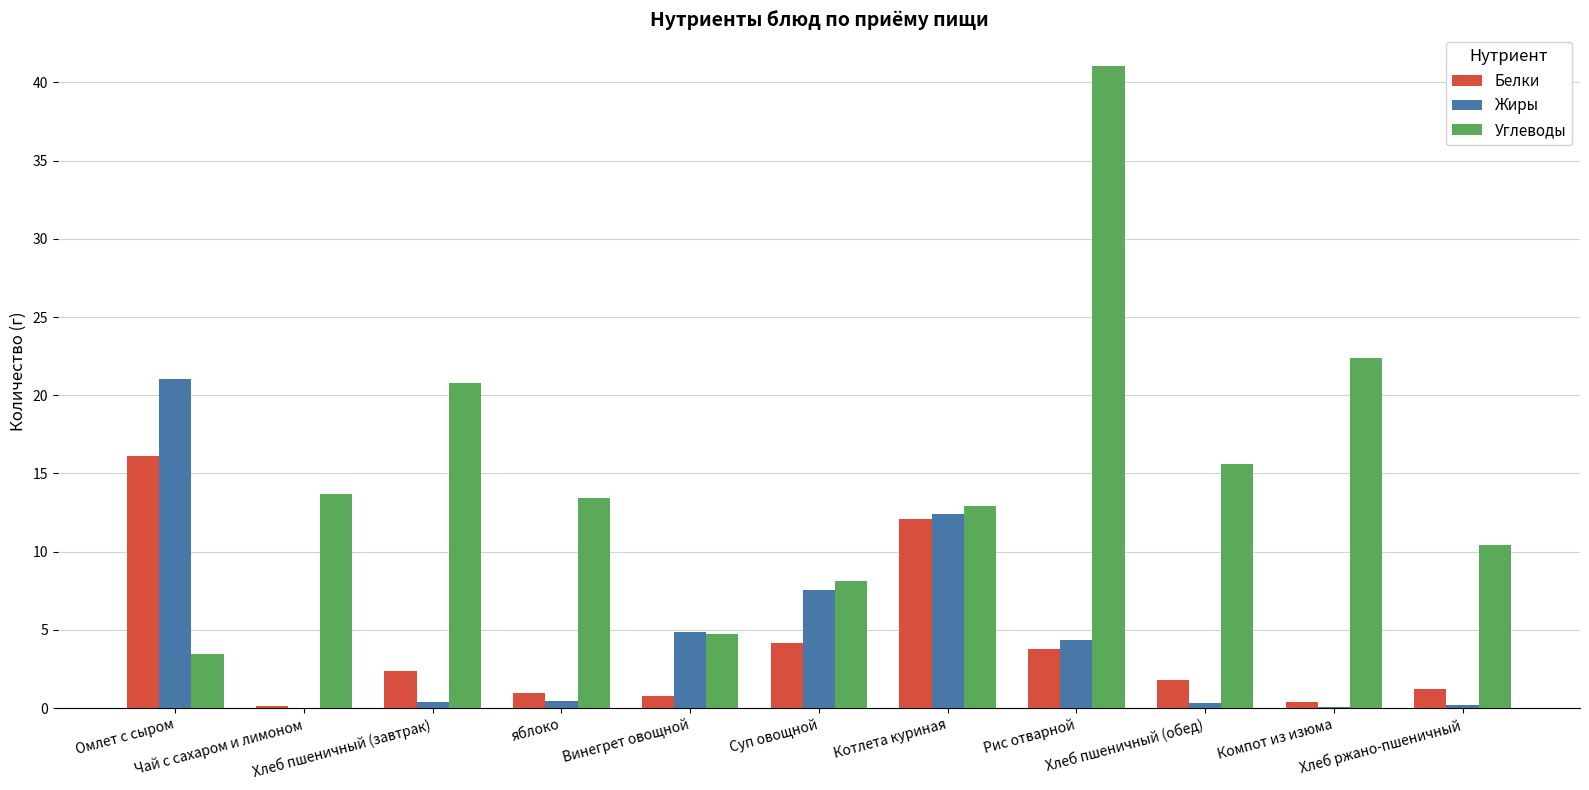

True or false: Углеводы has a value of 14.1 at Суп овощной.

False